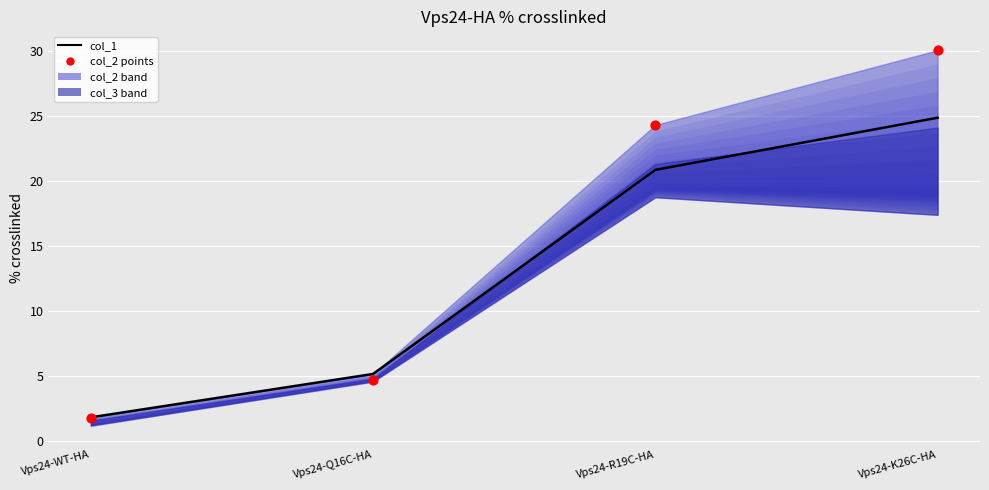

Which series has the widest spread of Y values?

col_2 points